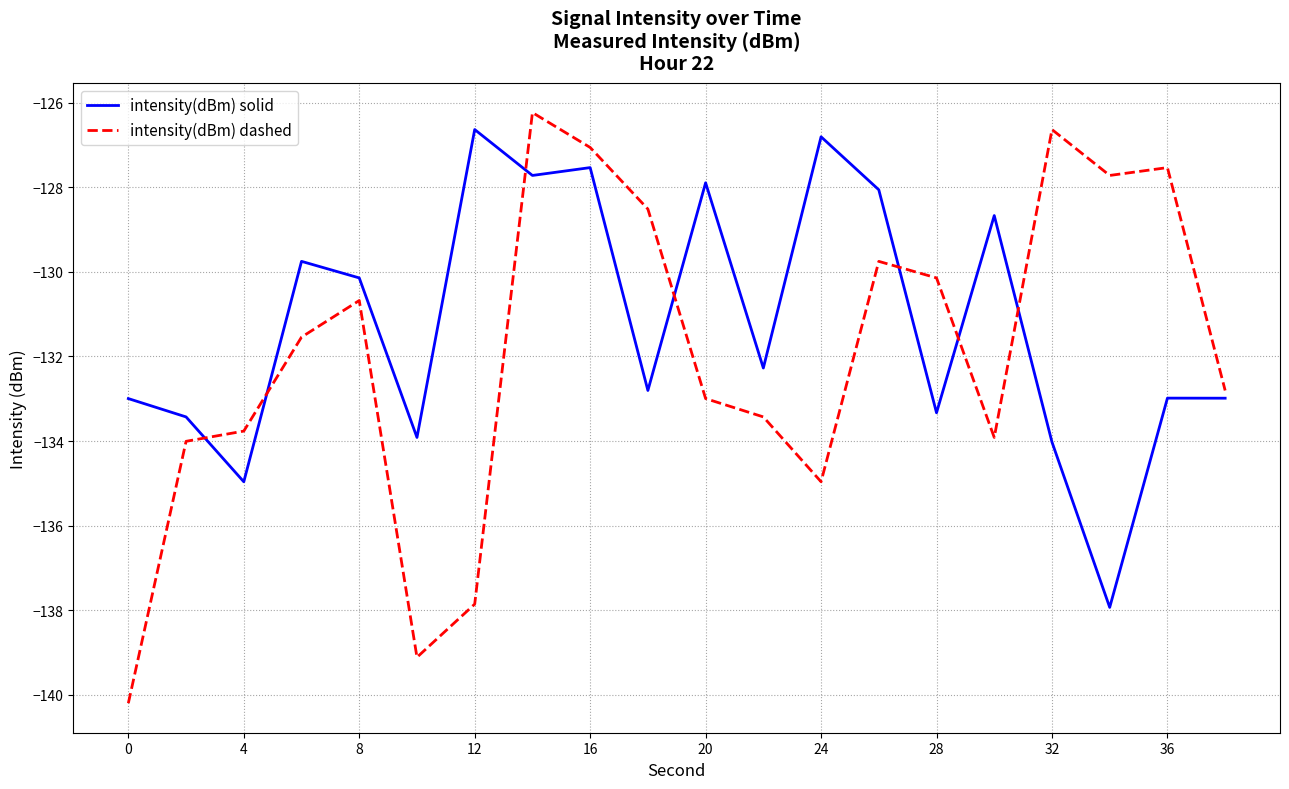

Reading right to left, list all the values displayed in this chart.

intensity(dBm) solid: -133.0	-133.0	-137.9	-134.0	-128.7	-133.3	-128.1	-126.8	-132.3	-127.9	-132.8	-127.5	-127.7	-126.6	-133.9	-130.1	-129.8	-135.0	-133.4	-133.0
intensity(dBm) dashed: -132.8	-127.5	-127.7	-126.6	-133.9	-130.1	-129.8	-135.0	-133.4	-133.0	-128.5	-127.1	-126.2	-137.9	-139.1	-130.7	-131.5	-133.8	-134.0	-140.2